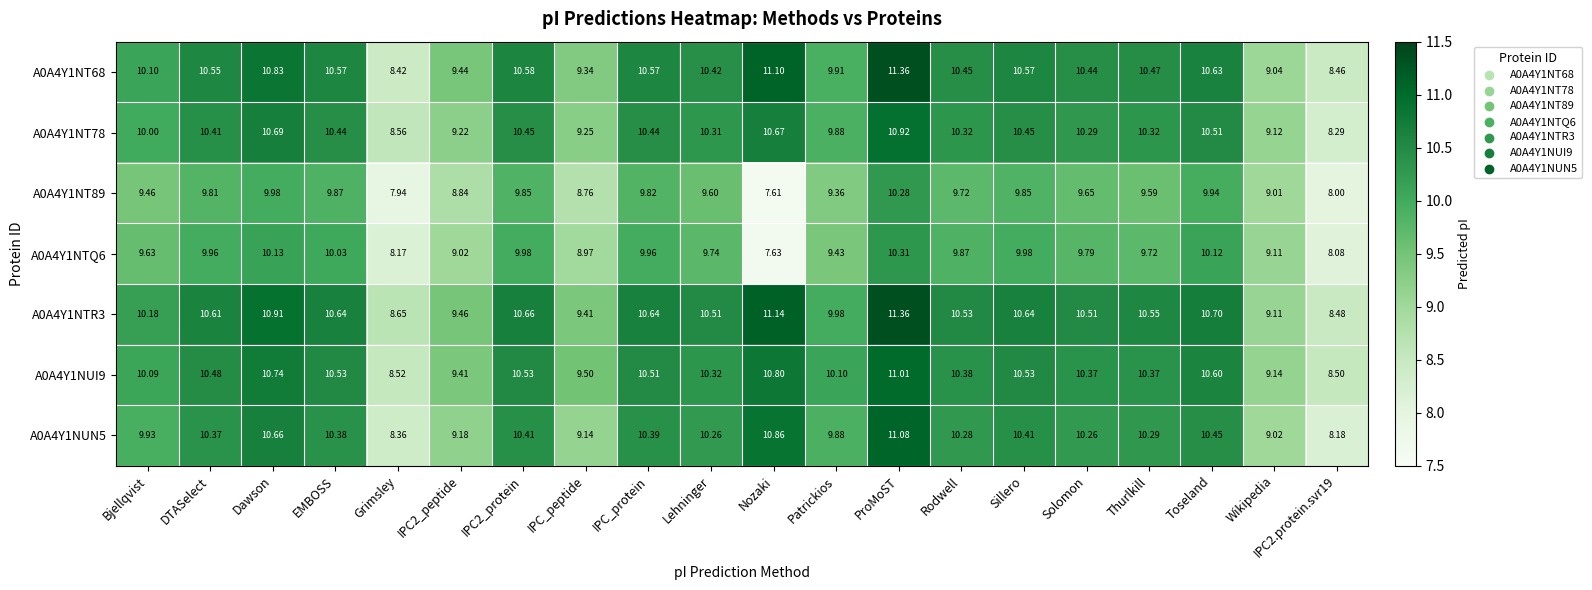

Which category has the lowest value across all series?

Nozaki